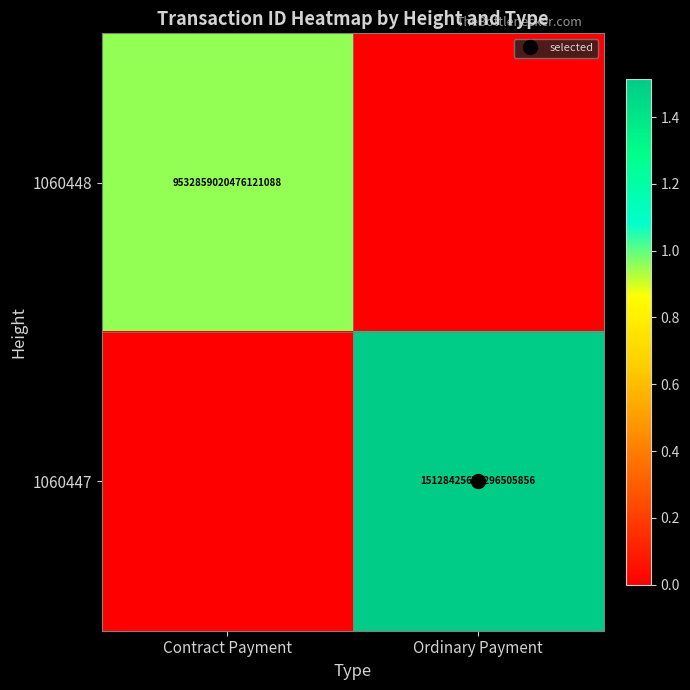

What is the difference between the 1060447 values at Ordinary Payment and Contract Payment?

15128425671296505856